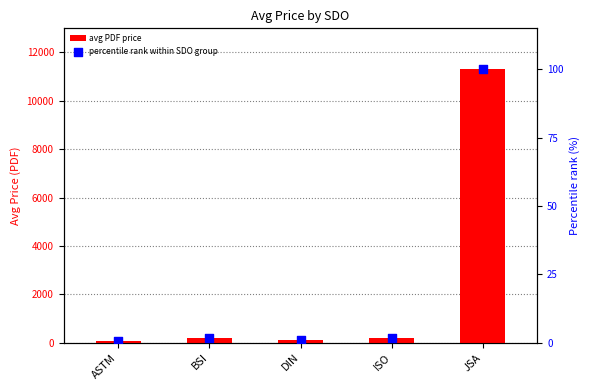

What is the total value across all series at ISO?

178.6